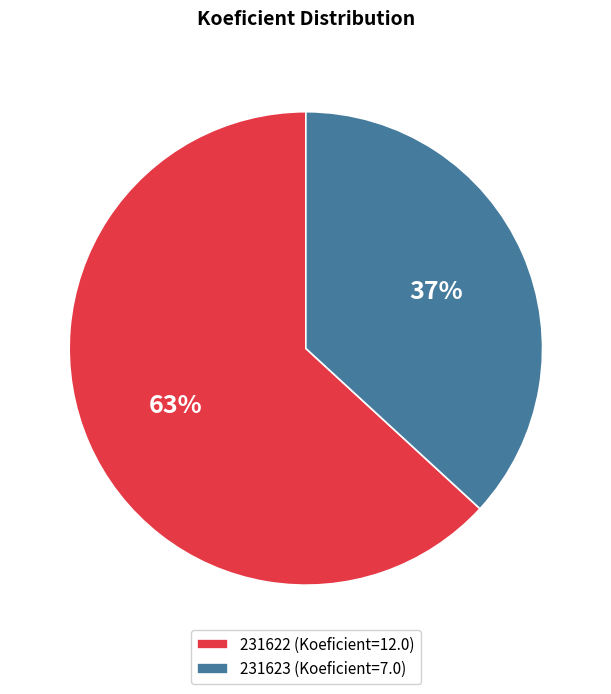

Rank the categories by value from lowest to highest.

231623, 231622